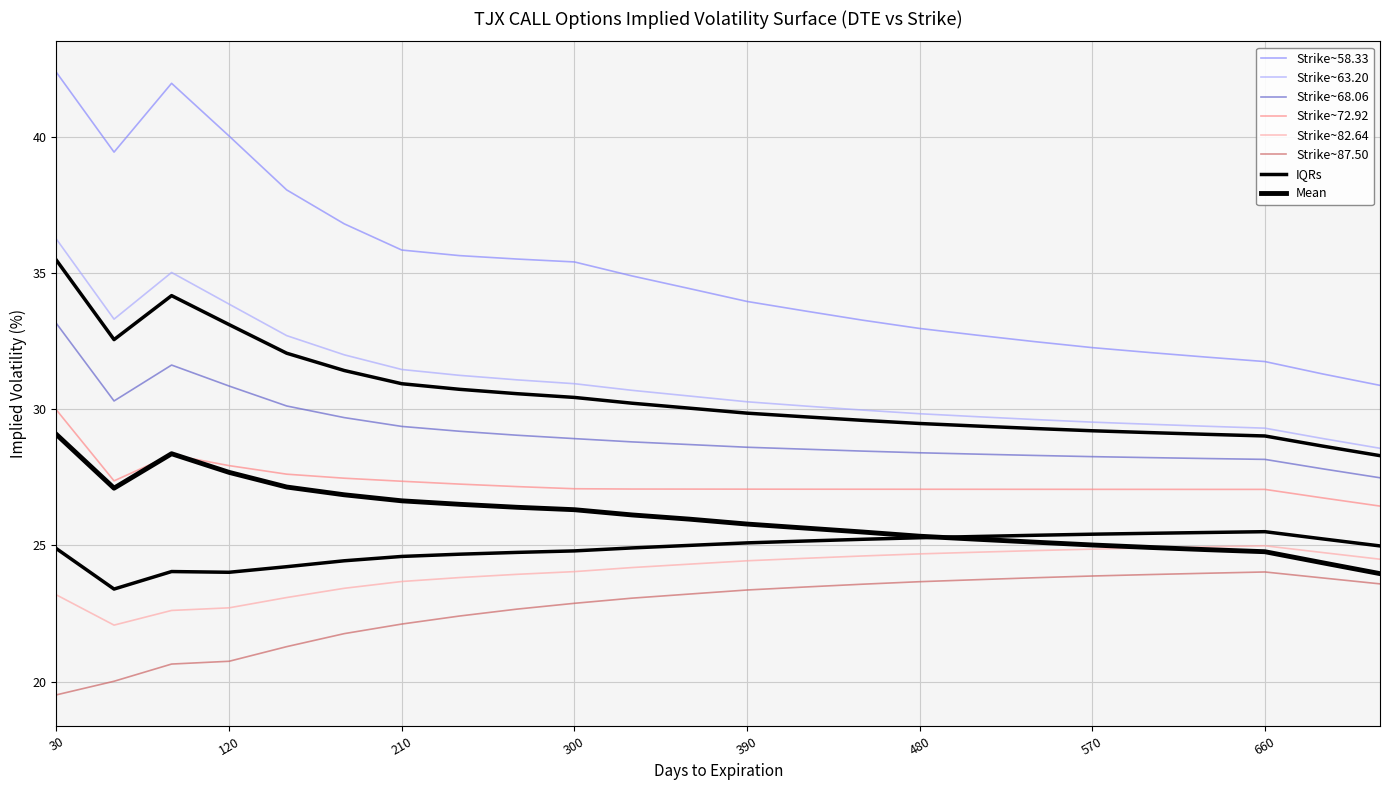

What is the maximum value shown in the chart?

42.4